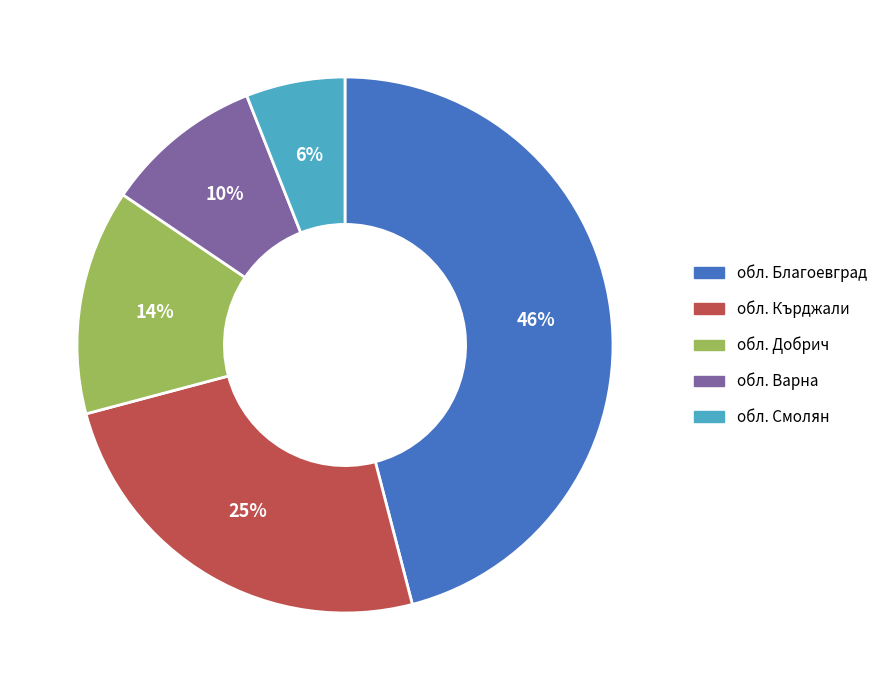

How many slices are in this pie chart?

5